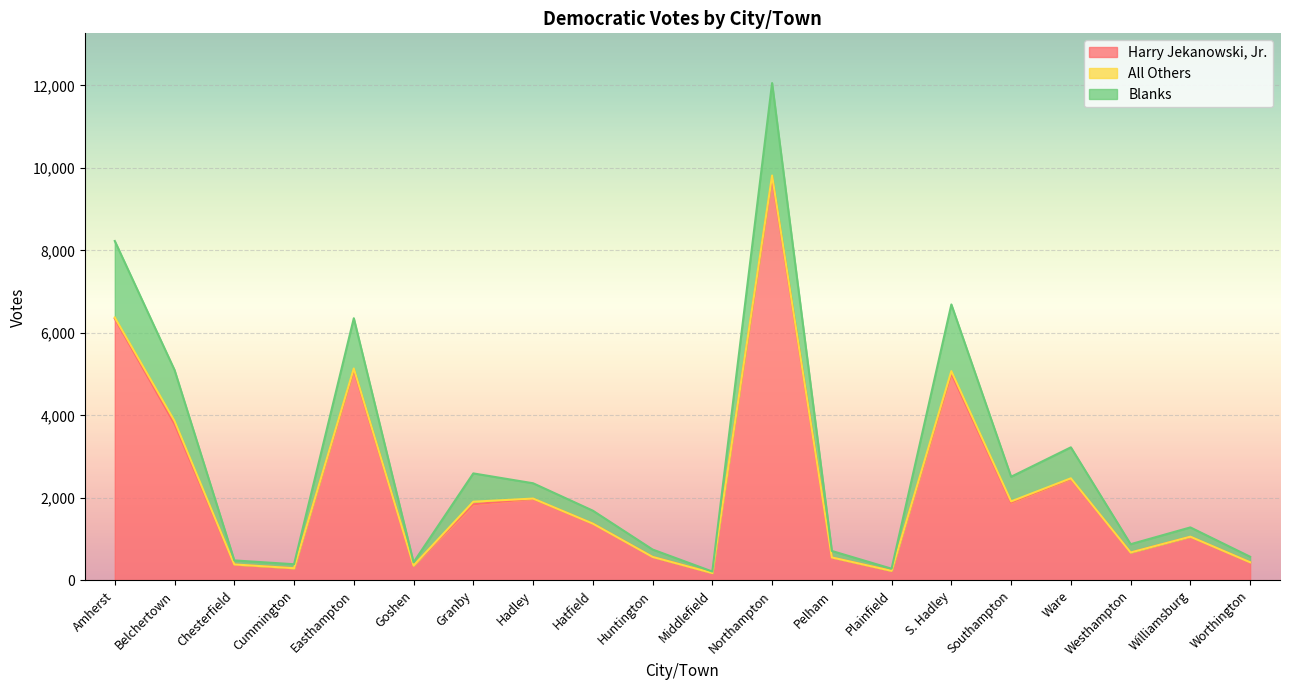

Reading left to right, list all the values displayed in this chart.

Harry Jekanowski, Jr.: 6347	3794	386	297	5105	361	1846	1978	1377	571	180	9770	556	233	5018	1888	2463	678	1058	439
Blanks: 8228	5101	486	393	6356	439	2595	2356	1692	750	216	12056	715	285	6690	2514	3227	879	1286	575